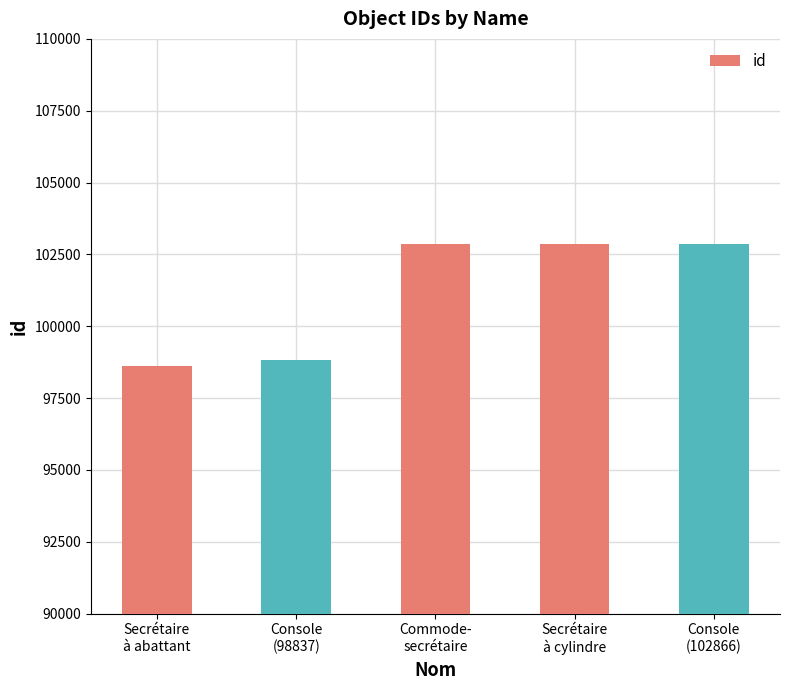

What is the minimum value shown in the chart?

98628